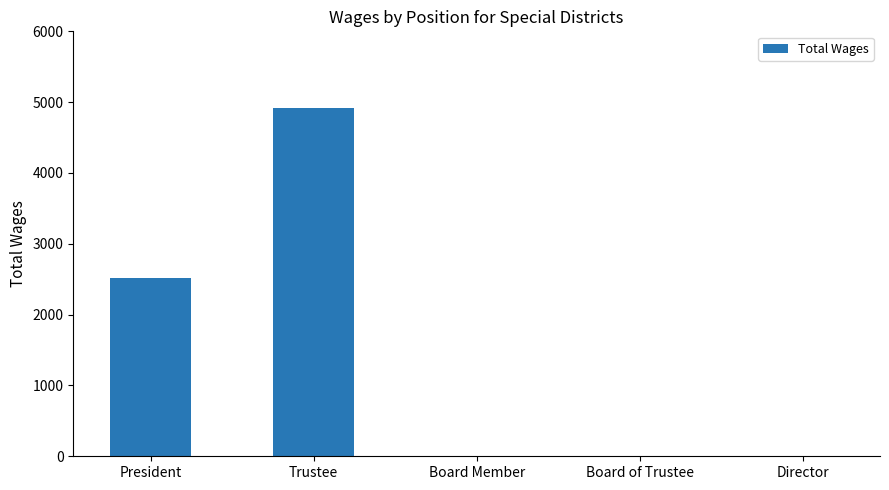

Between Board of Trustee and Trustee, which is larger?

Trustee